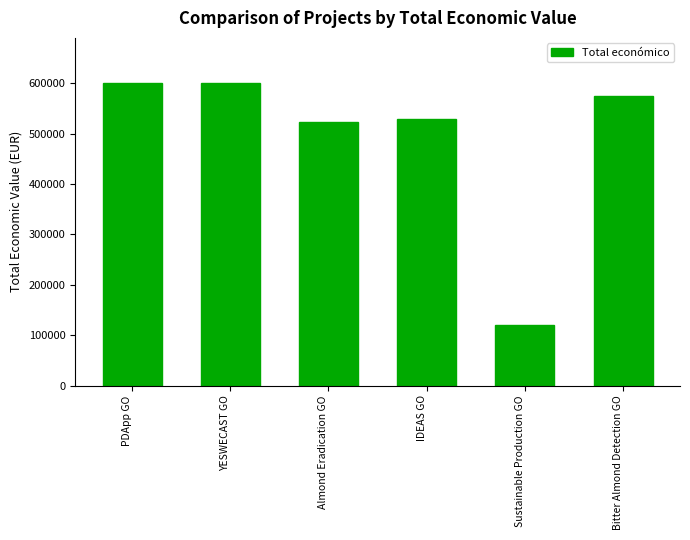

Are the bars grouped side by side (vs. stacked)?

No